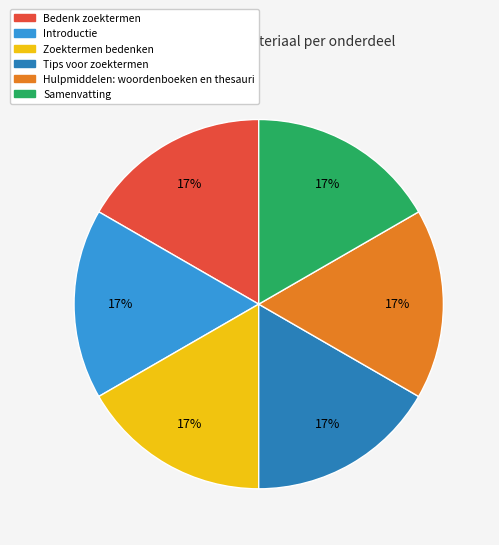

How many slices are in this pie chart?

6